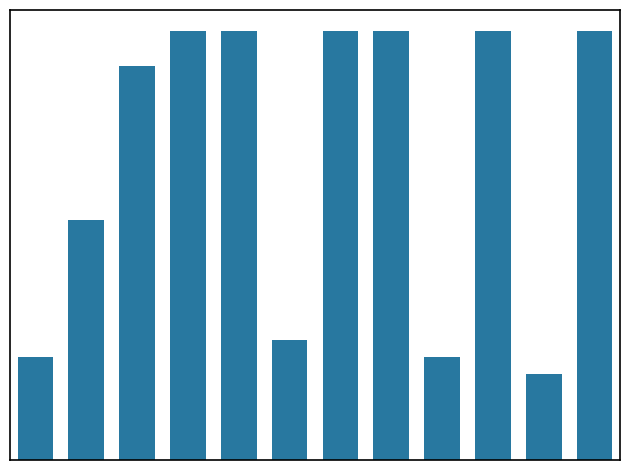

At which category does the chart reach its minimum across all series?

10